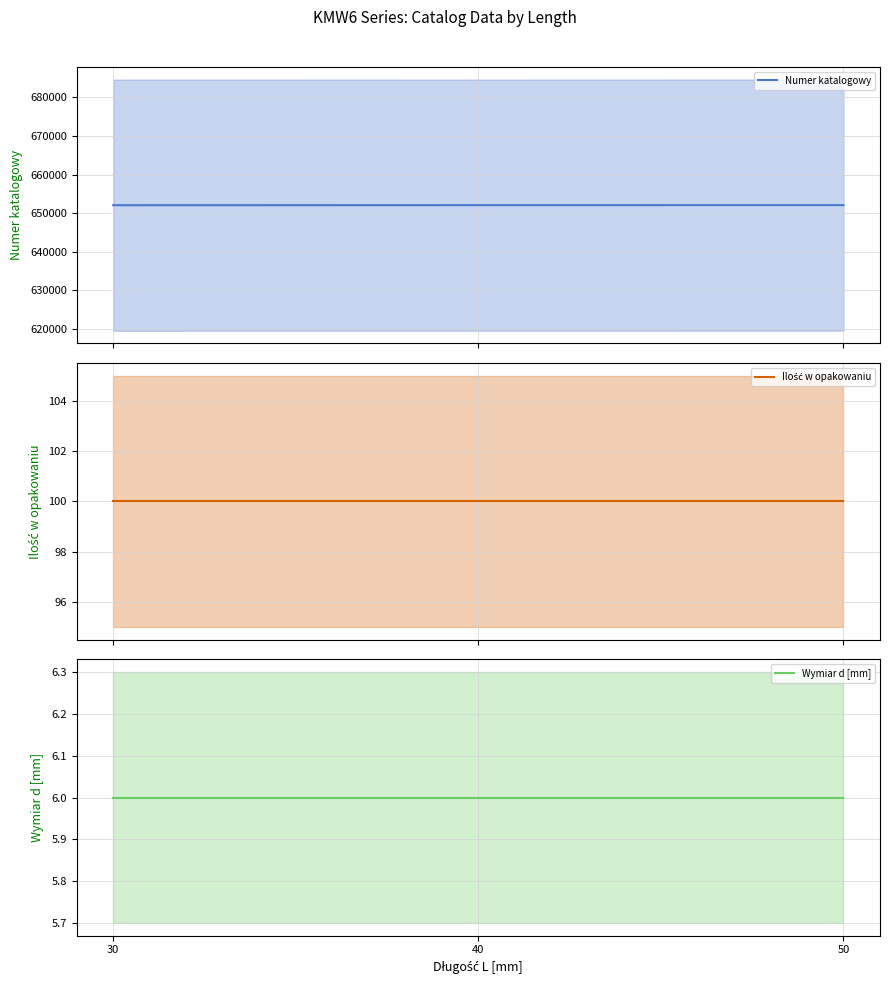

Is it true that Numer katalogowy equals 652050 at 50?

True